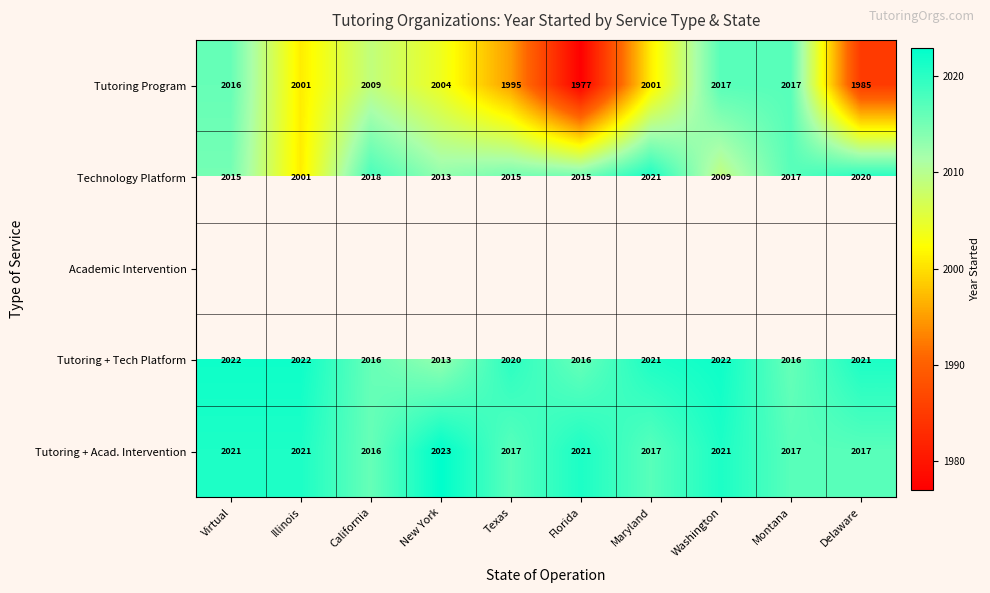

The value of Tutoring + Acad. Intervention at Illinois is 2712. True or false?

False